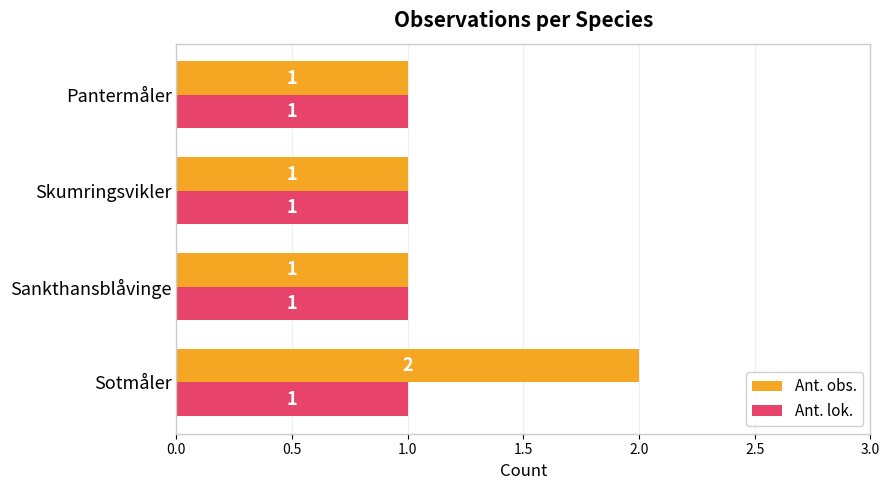

Which series has the widest spread of values?

Ant. obs.